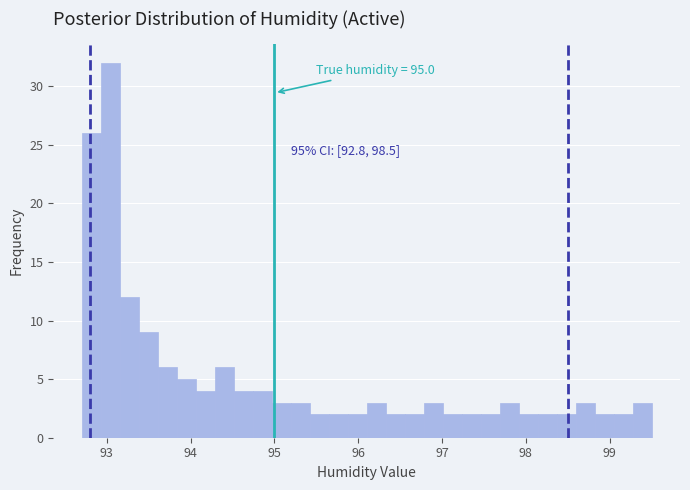

Around what value on the x-axis is the tallest bar? Give the approximate position of its centre, as read against the axis.

93.0